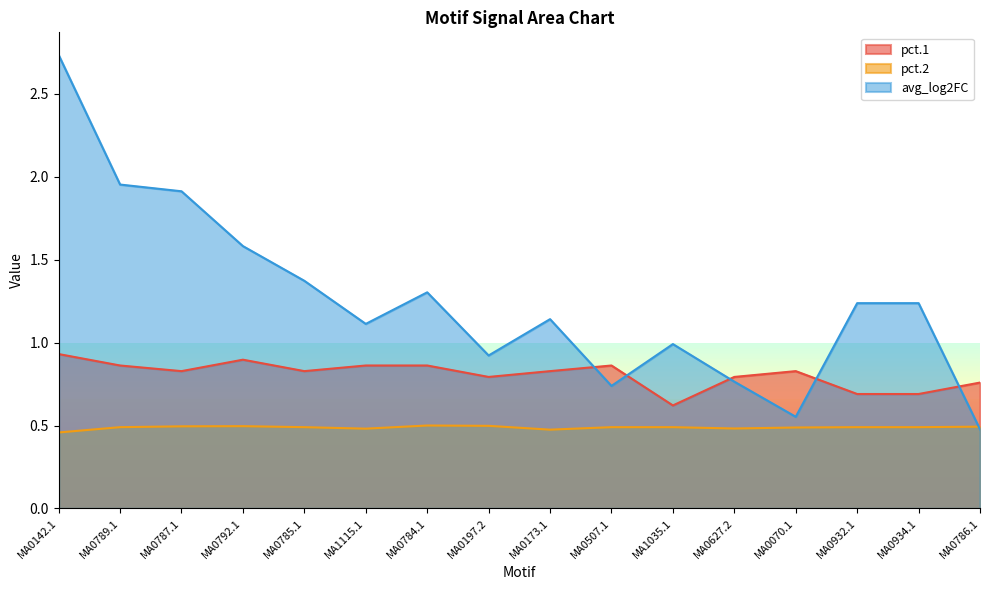

What is the difference between the pct.1 values at MA0142.1 and MA0934.1?

0.2